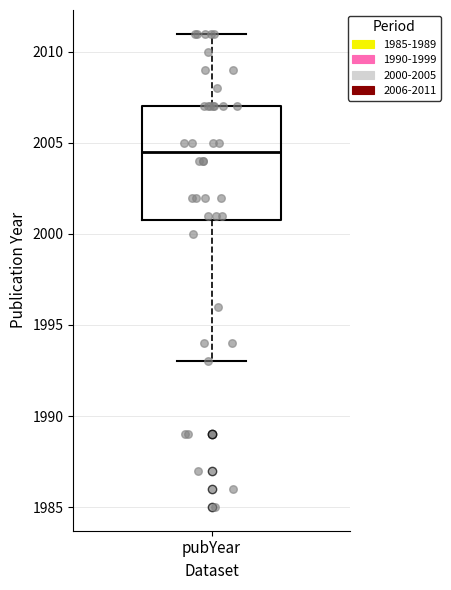

Read this box plot against the y-axis: the position of the median line, the range covered by the box, and the ends of both whiskers. The values are not printed on the chart, so give them approximately, as read against the axis.

median 2004.5, box 2001.0 to 2007.0, whiskers 1993.0 to 2011.0